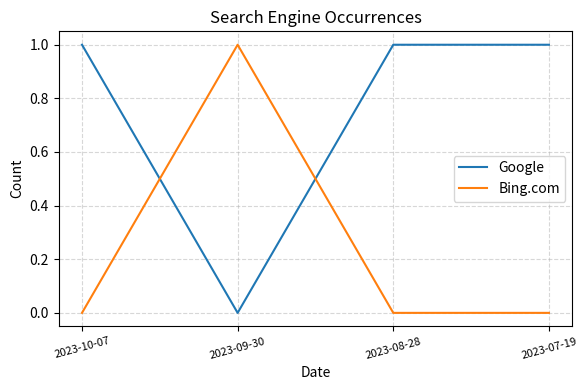

Reading left to right, transcribe all the data shown in this chart.

Google: 1	0	1	1
Bing.com: 0	1	0	0